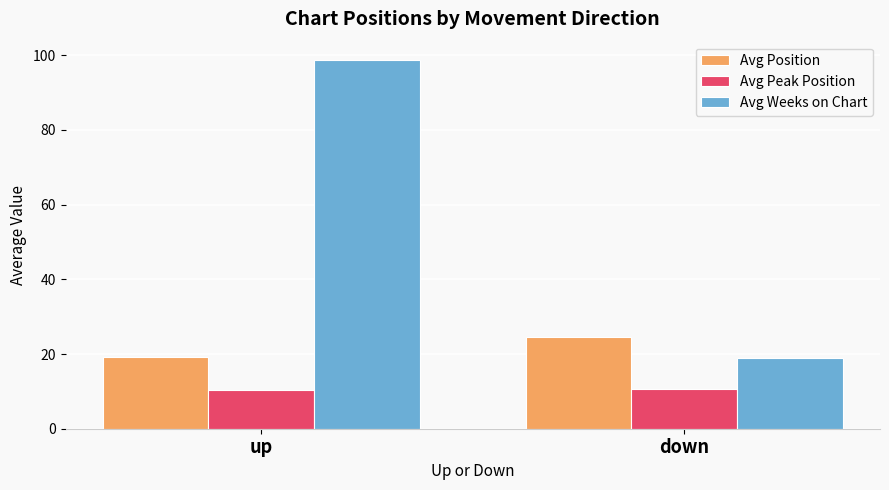

What is the greatest value displayed?

98.7